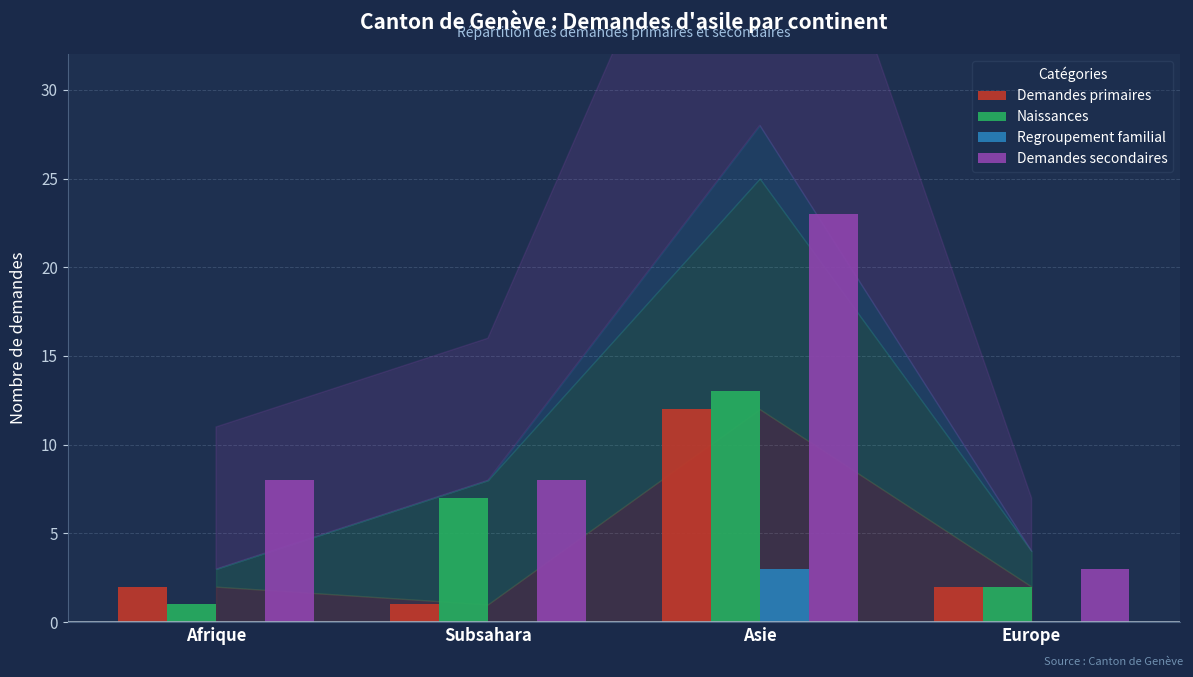

What is the sum of the Demandes primaires values at Europe and Subsahara?

3